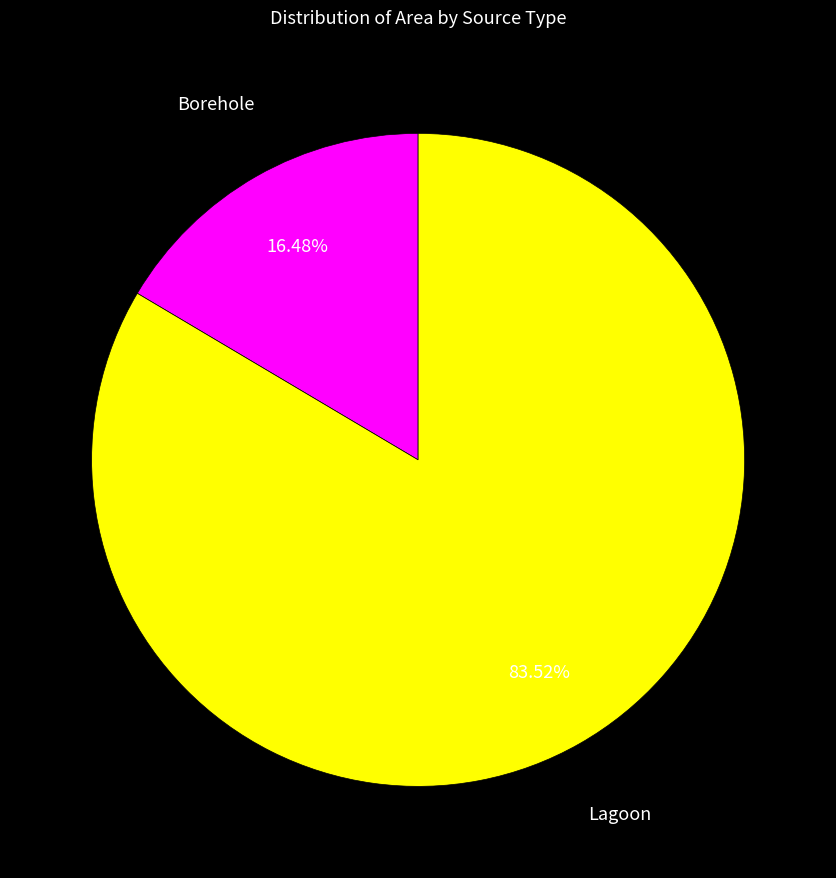

Combined, do Borehole and Lagoon account for over 50%?

Yes